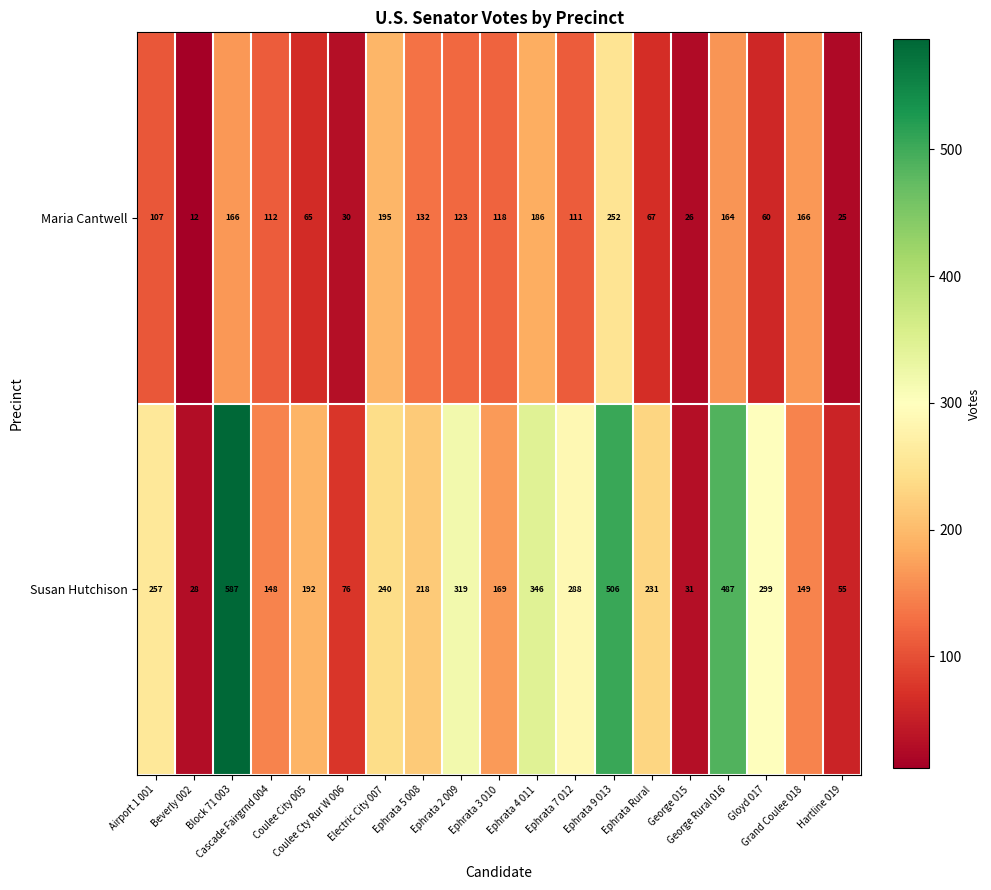

What is the maximum value shown in the chart?

587